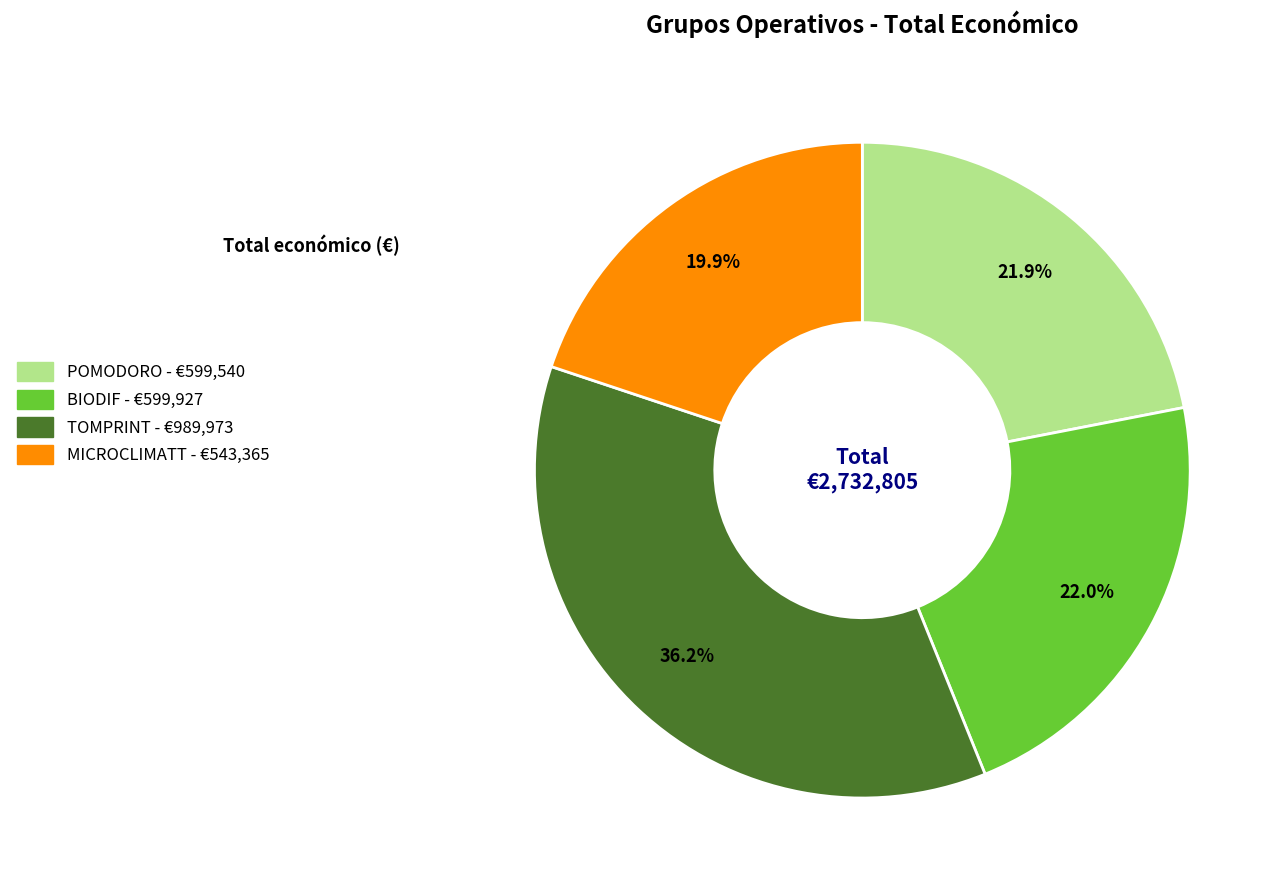

Approximately how many times larger is the value at POMODORO compared to BIODIF?

1.0